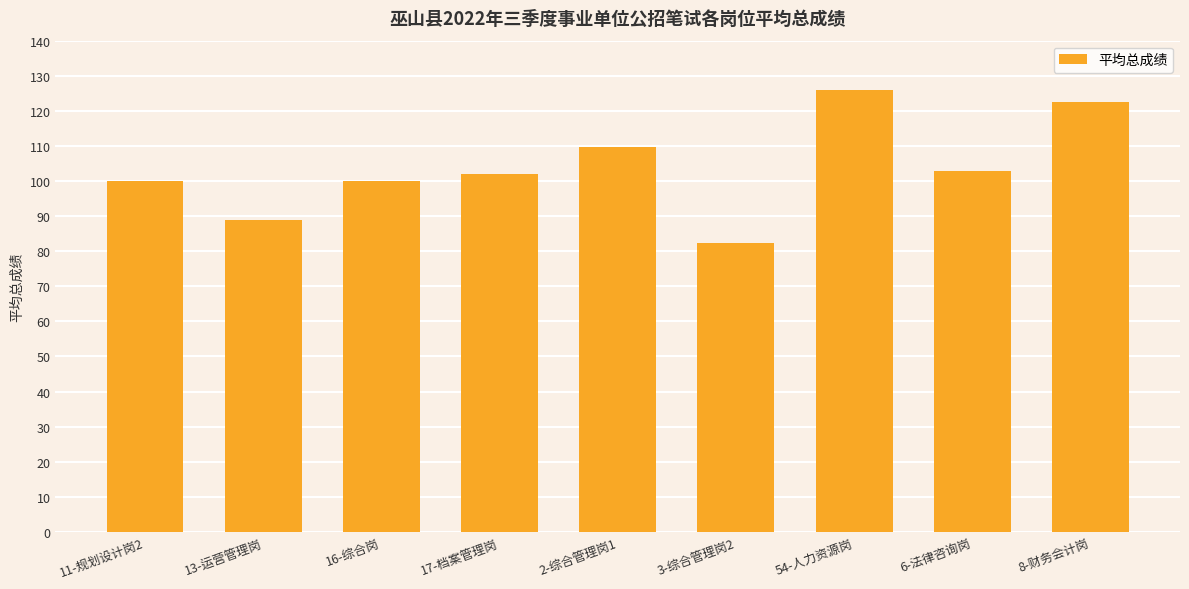

What value does the data have at 13-运营管理岗?

88.8